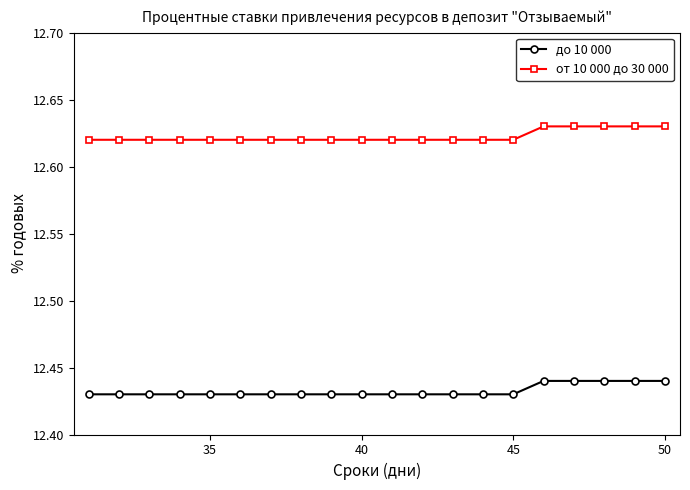

What is the sum of all до 10 000 values?

248.7